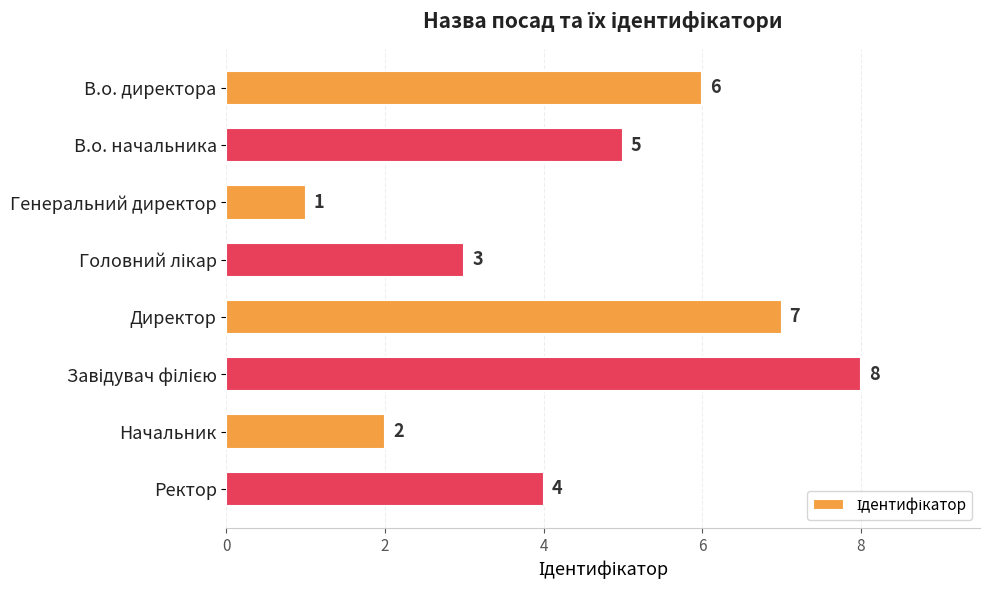

What is the ratio of the value at Начальник to the value at Ректор?

0.5